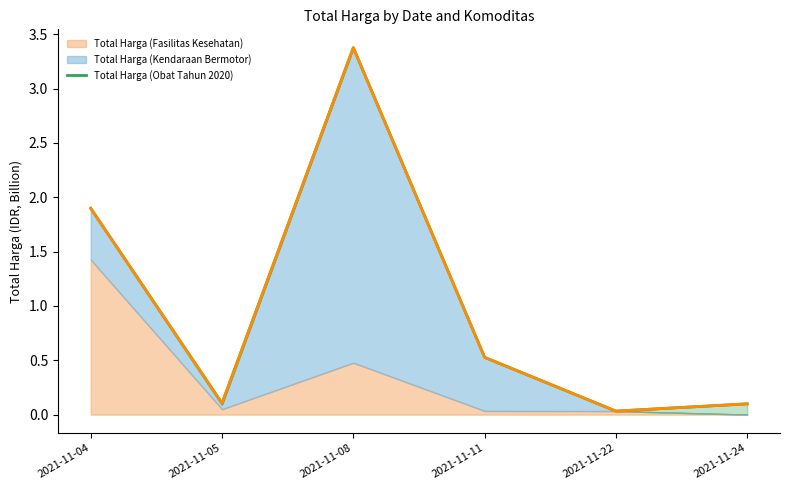

What is the average value?

1.0